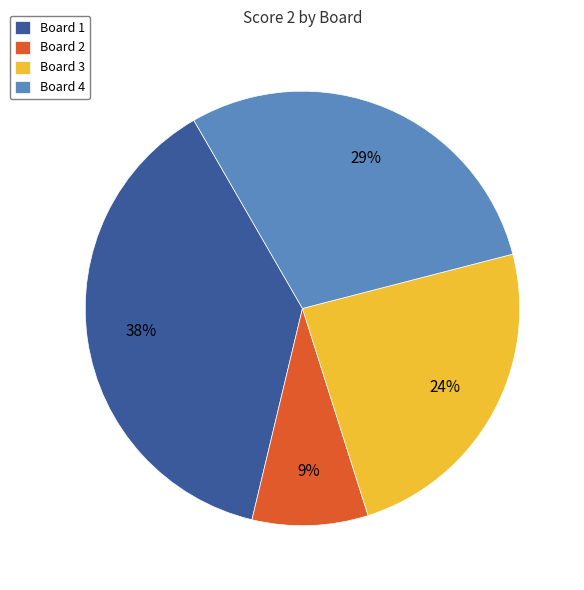

Does any single category account for the majority?

No